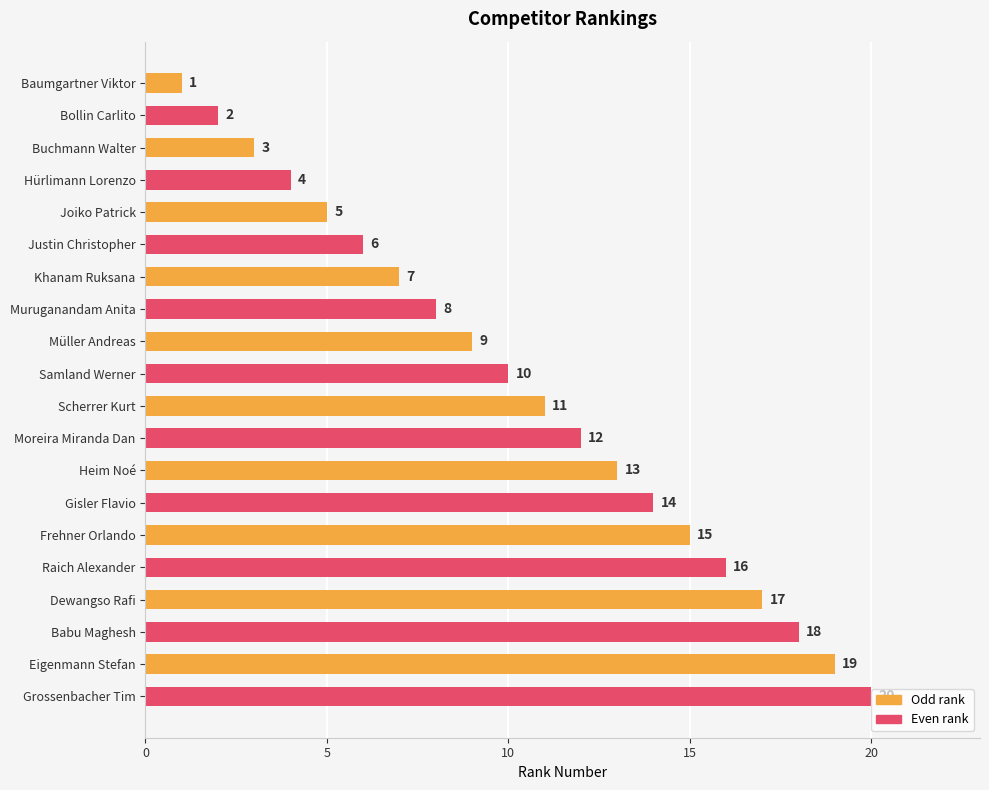

What is the difference between the maximum and second lowest values?

18